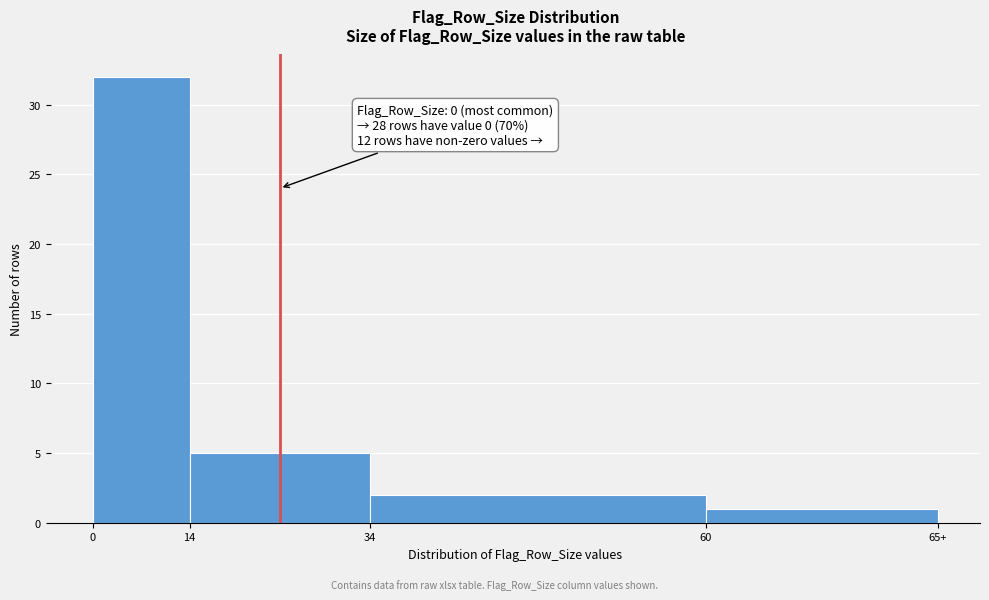

Reading right to left, what are all the values shown in this chart?

60=1	34=2	14=5	0=32